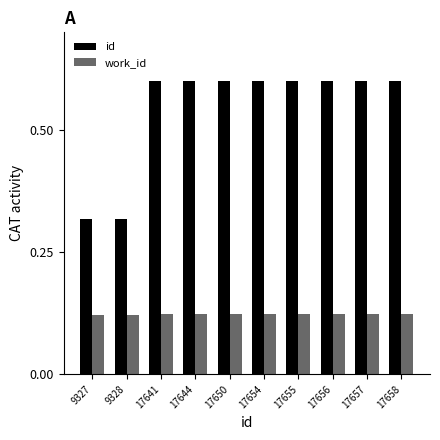

What is the sum of all id values?

5.4